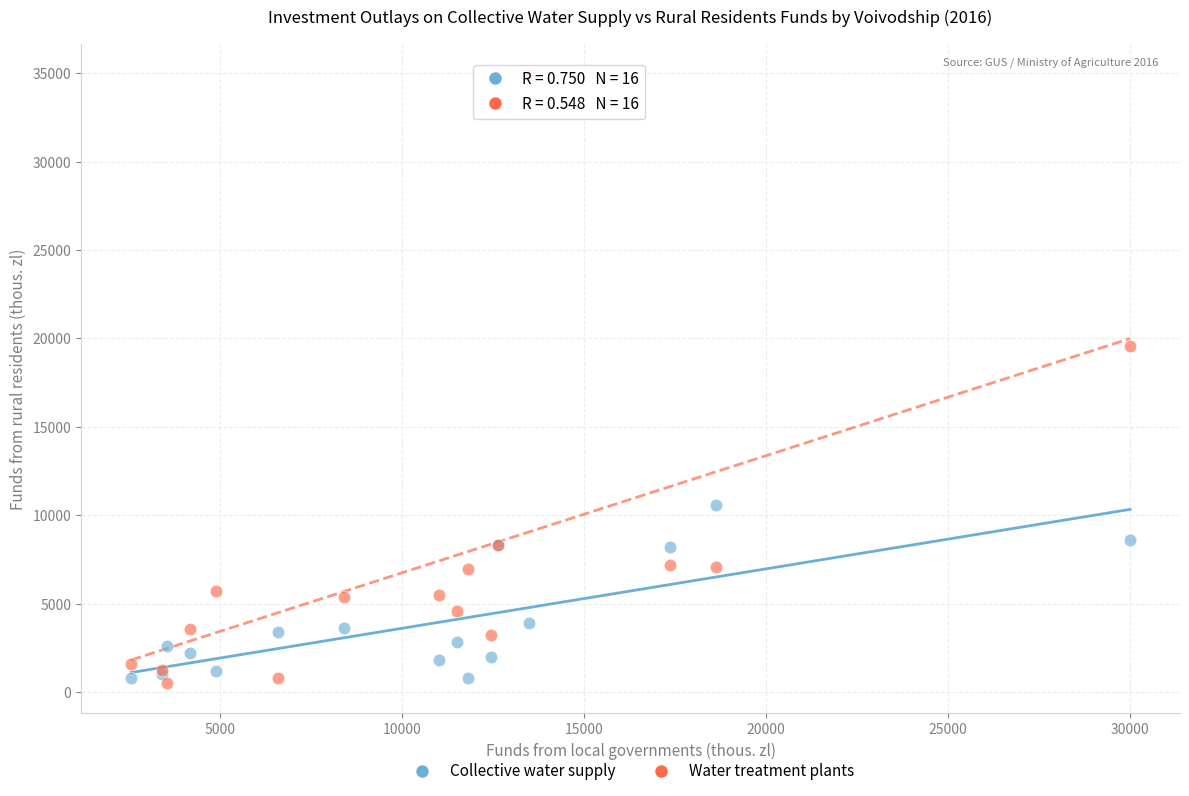

Across all series, what Y value is closest to 17738?

19555.9